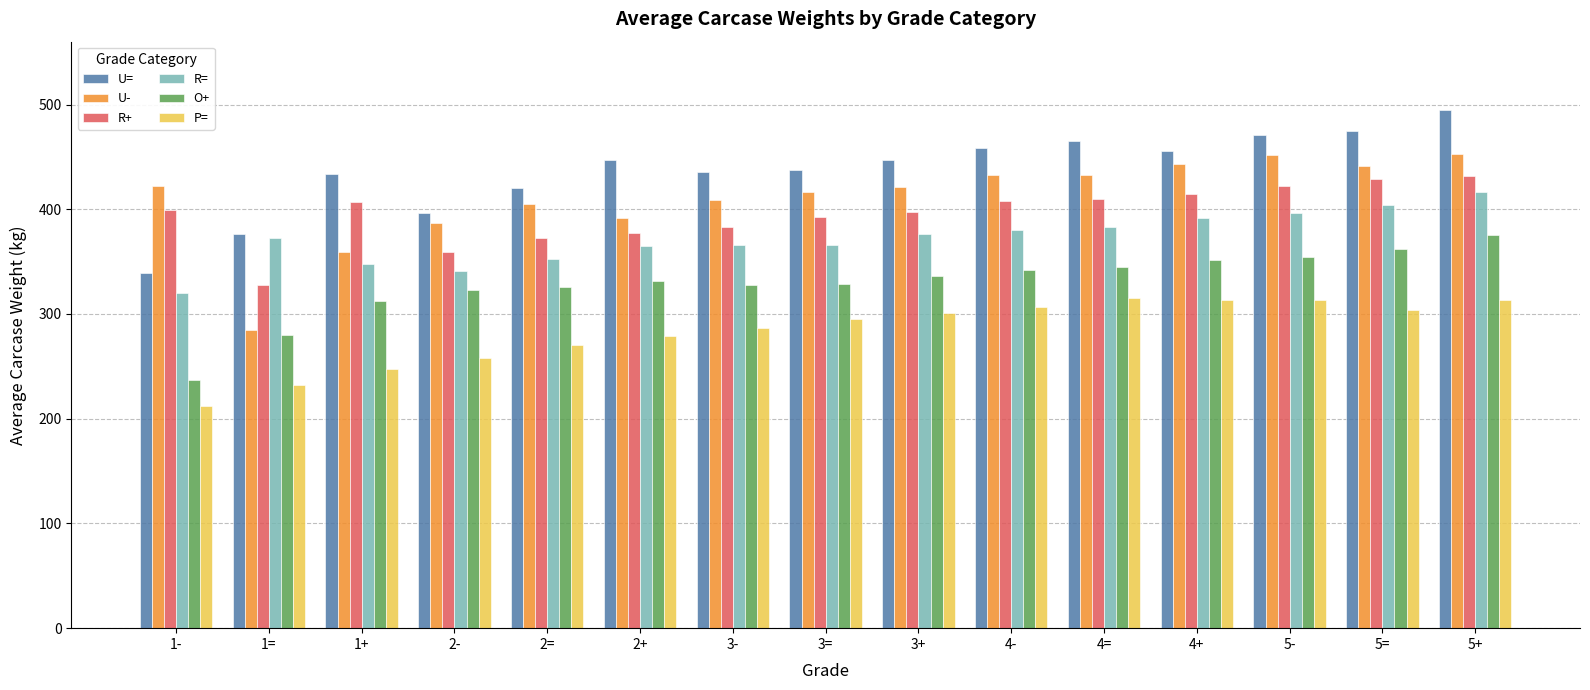

Is the value of R= at 2- greater than the value of R+ at 5-?

No